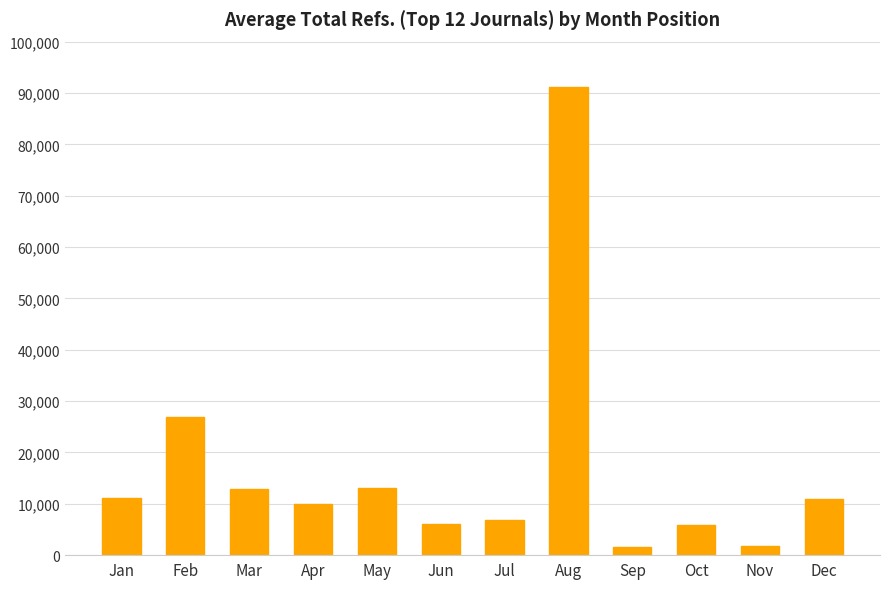

What is the greatest value displayed?

91175